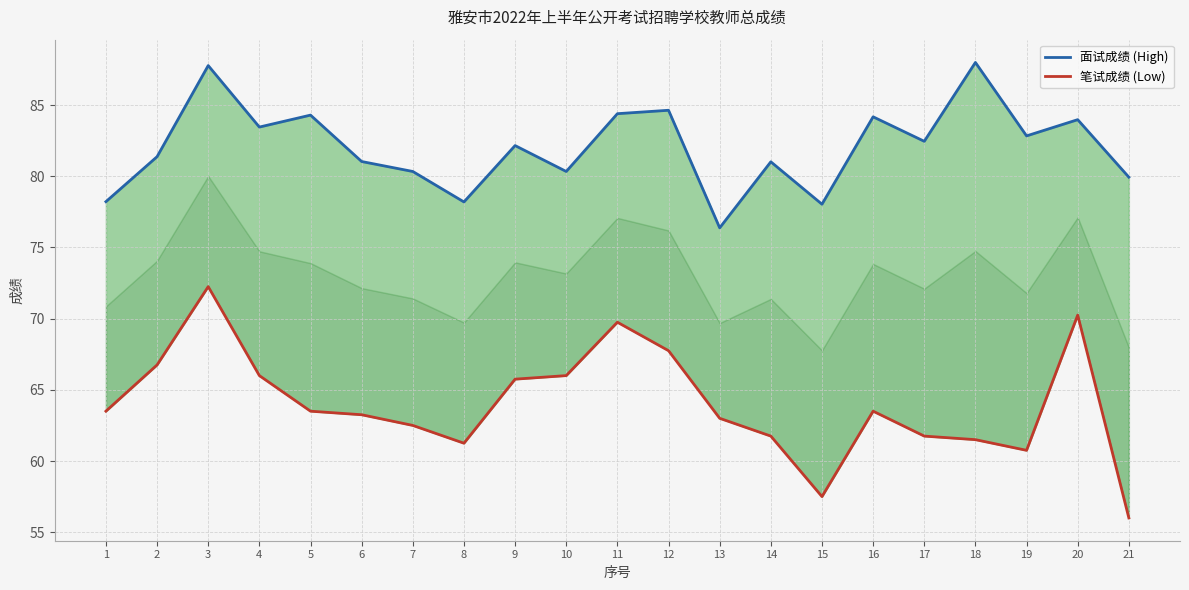

Is the value of 笔试成绩 (Low) at 4 greater than the value of 面试成绩 (High) at 3?

No